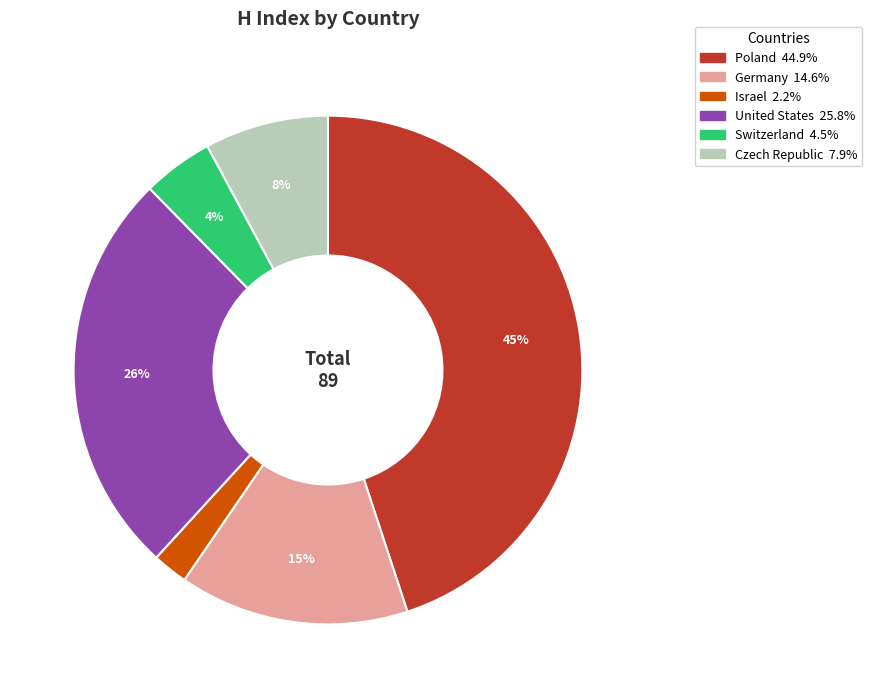

Which slice is the largest?

Poland